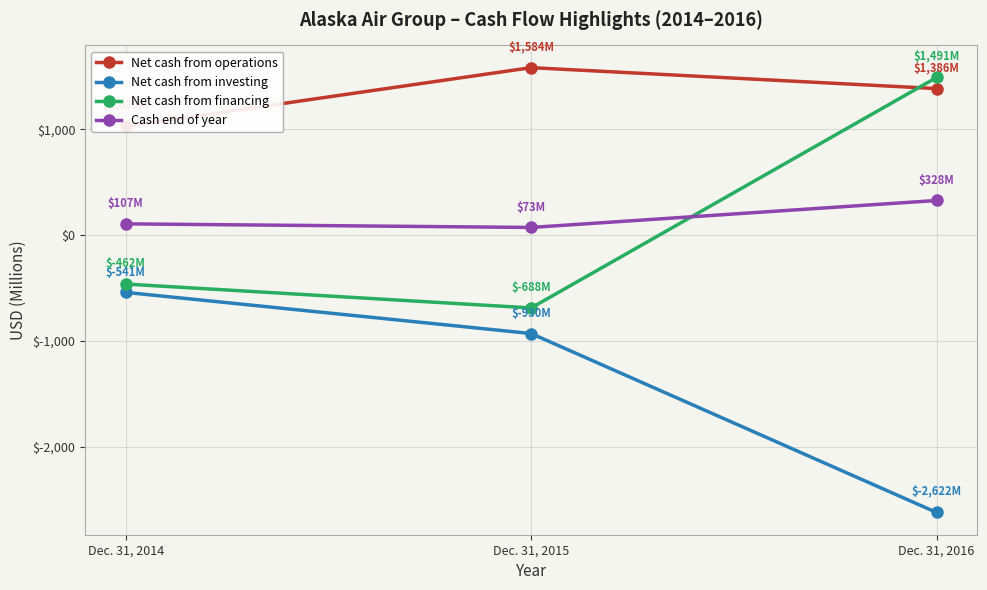

Reading left to right, list all the values displayed in this chart.

Net cash from operations: Dec. 31, 2014=1030	Dec. 31, 2015=1584	Dec. 31, 2016=1386
Net cash from investing: Dec. 31, 2014=-541	Dec. 31, 2015=-930	Dec. 31, 2016=-2622
Net cash from financing: Dec. 31, 2014=-462	Dec. 31, 2015=-688	Dec. 31, 2016=1491
Cash end of year: Dec. 31, 2014=107	Dec. 31, 2015=73	Dec. 31, 2016=328